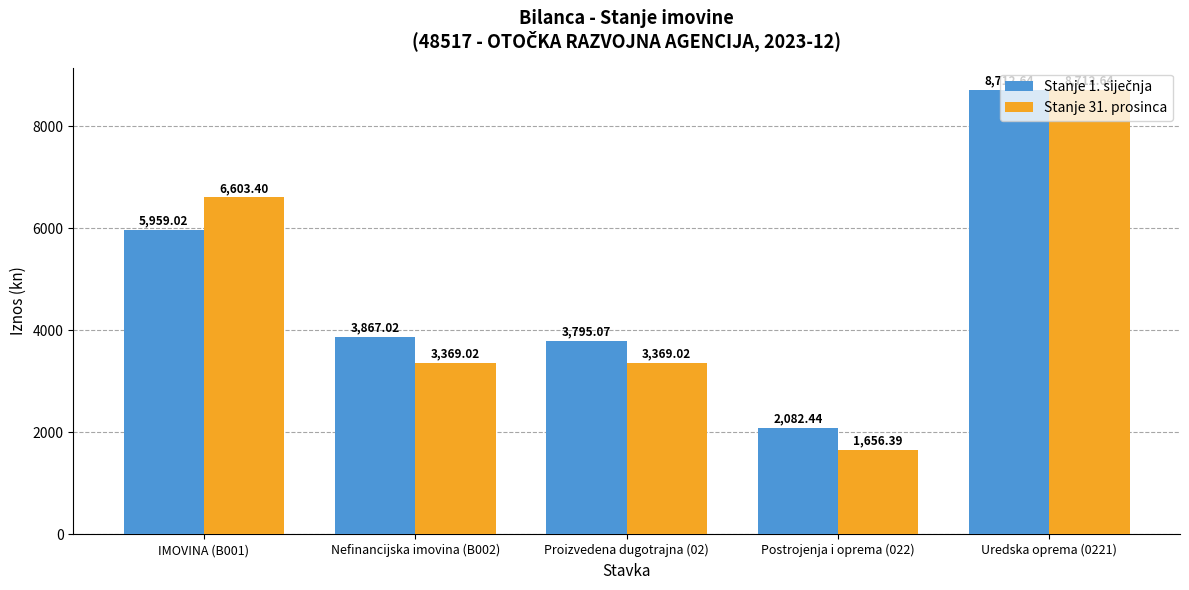

How many values in the Stanje 31. prosinca series exceed 3369?

4